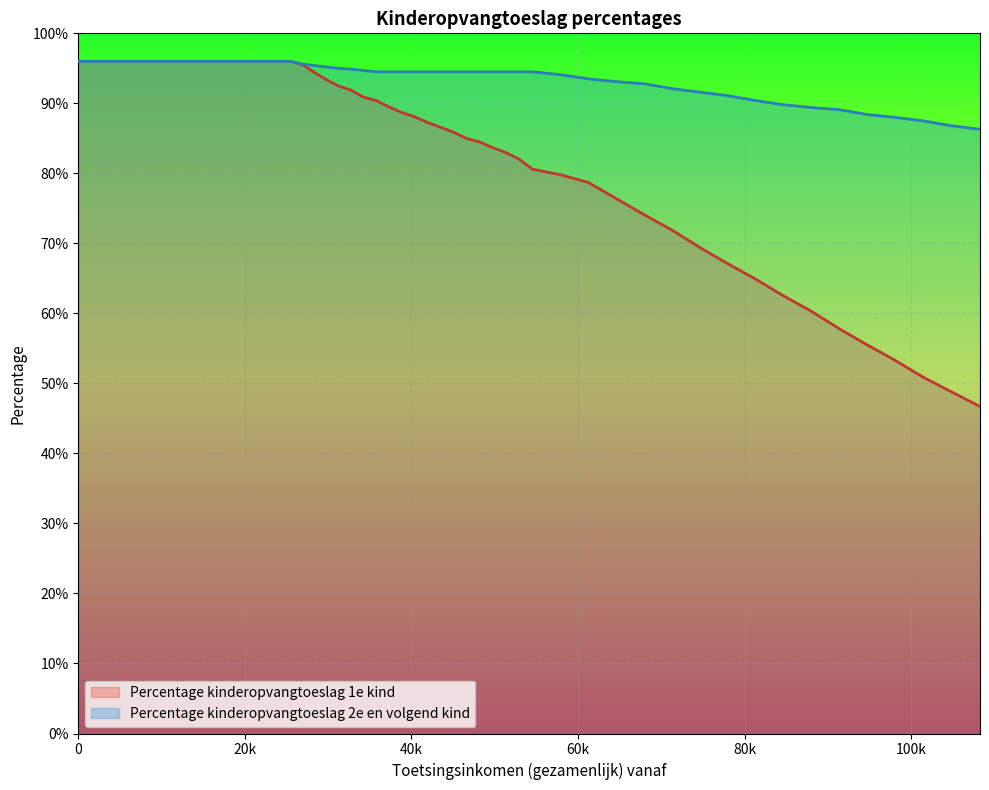

Which series has the largest range (max minus min)?

Percentage kinderopvangtoeslag 1e kind